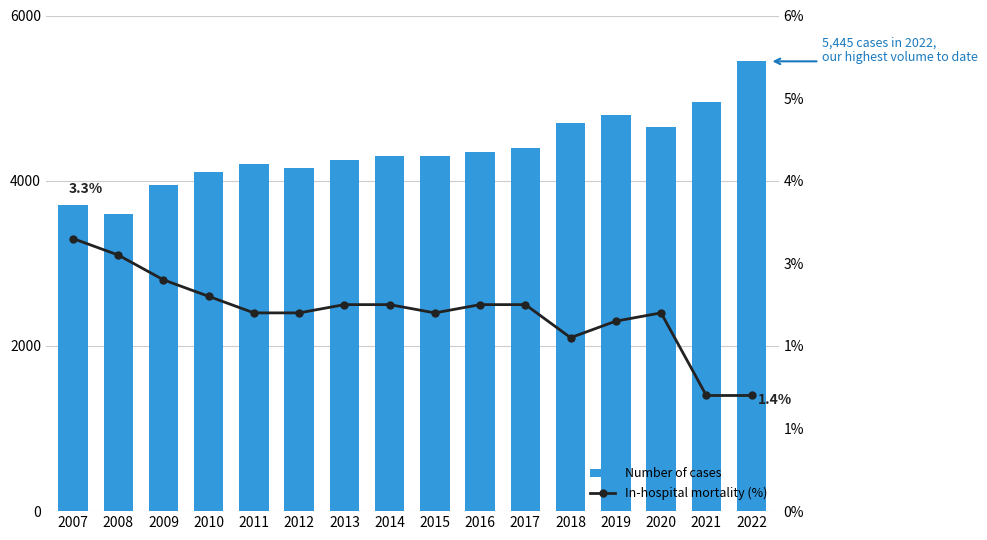

Does the chart contain any negative values?

No